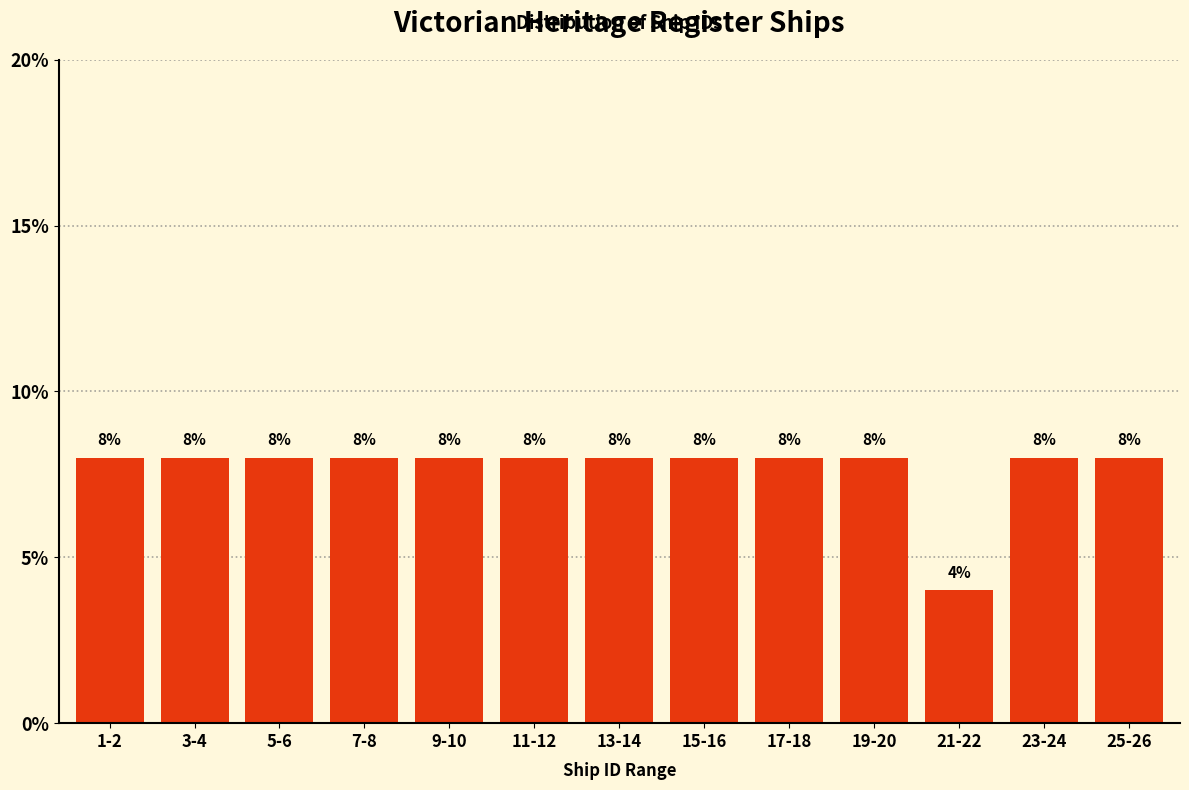

Reading left to right, extract all data points from this chart.

1-2=8	3-4=8	5-6=8	7-8=8	9-10=8	11-12=8	13-14=8	15-16=8	17-18=8	19-20=8	21-22=4	23-24=8	25-26=8